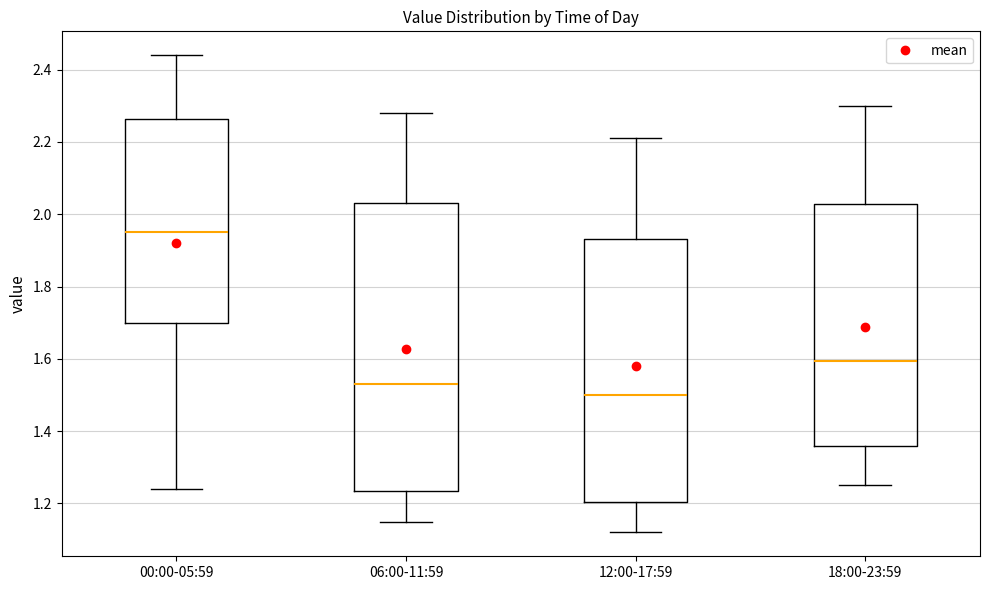

Where does the lower whisker of the box for 00:00-05:59 end on the y-axis? The values are not printed on the chart, so give them approximately, as read against the axis.

1.24